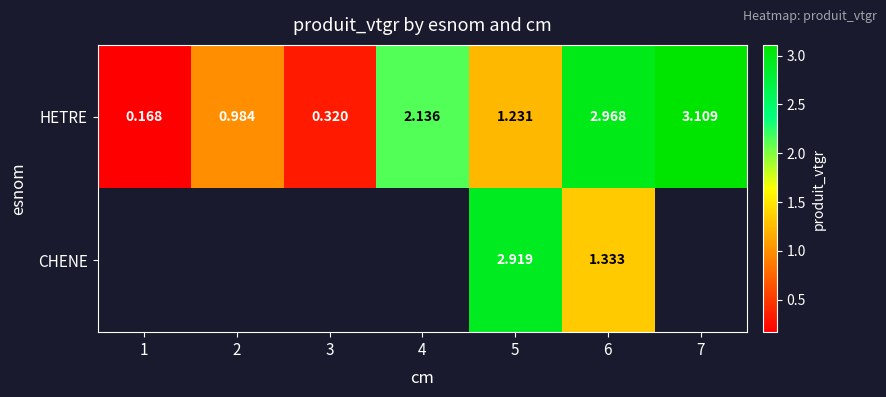

Is it true that CHENE equals 1.3 at 6?

True